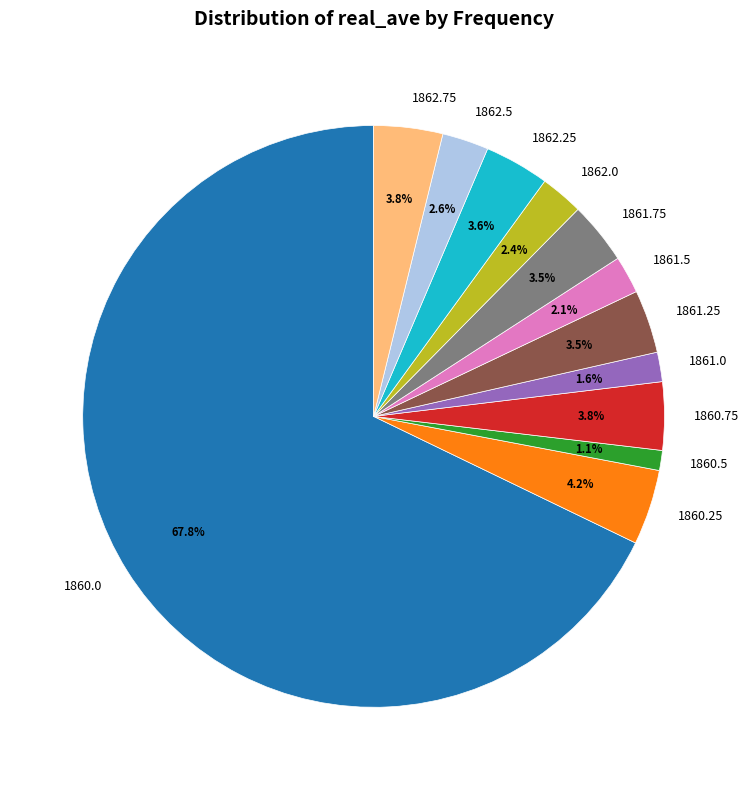

Between 1862.5 and 1860.25, which is larger?

1860.25